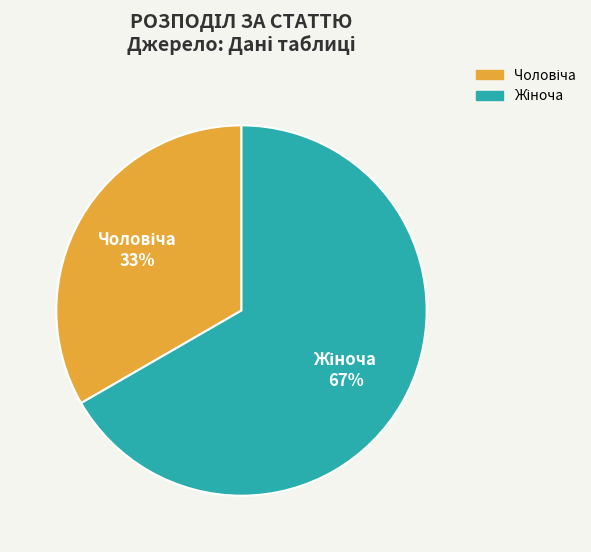

Count the number of slices in the pie.

2